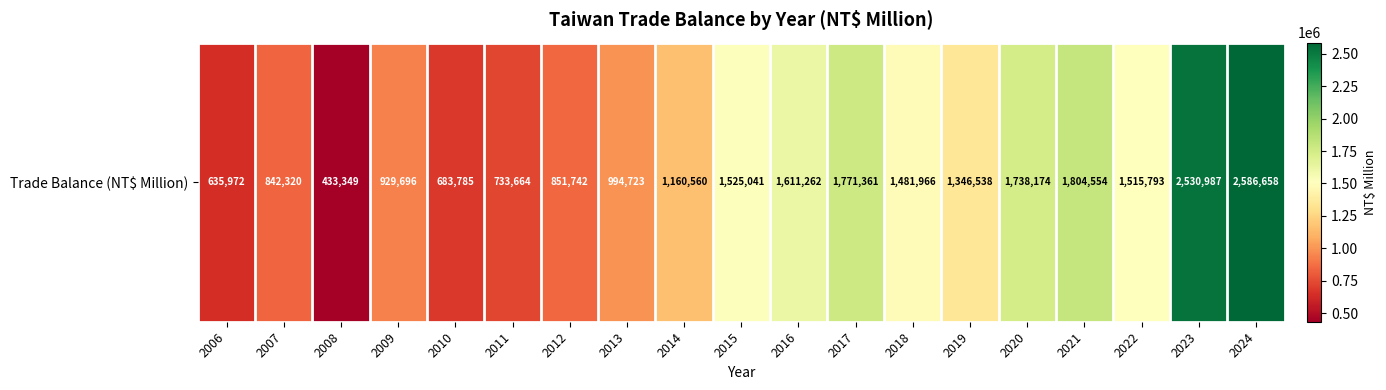

Read the value at 2017.

1771361